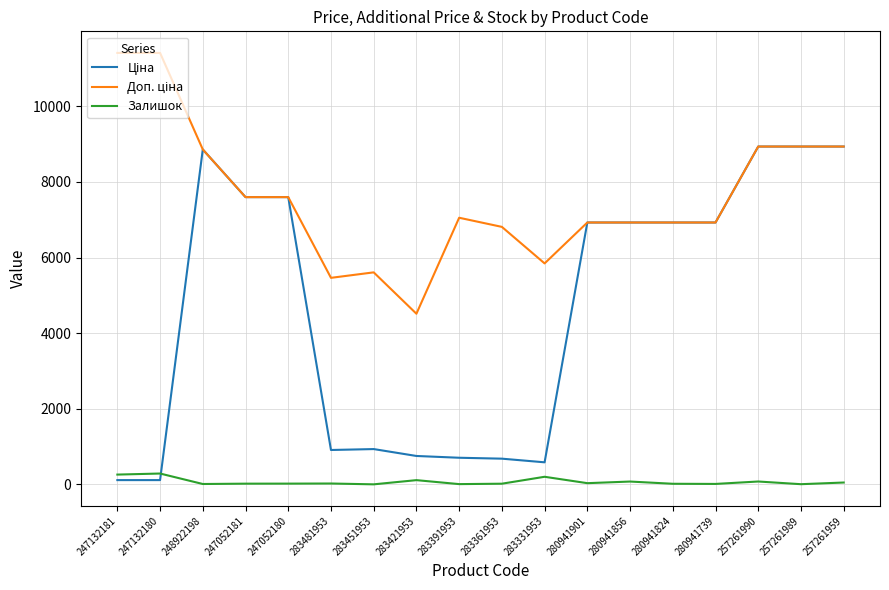

What position from the right is 257261989?

2